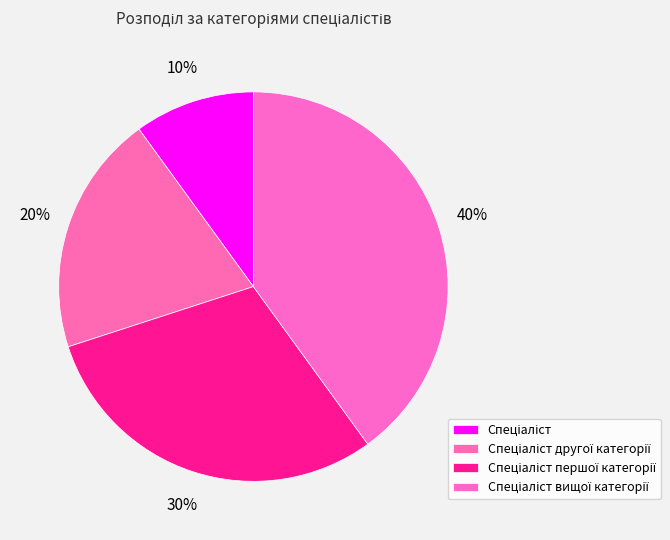

Which category has the biggest portion of the pie?

Спеціаліст вищої категорії